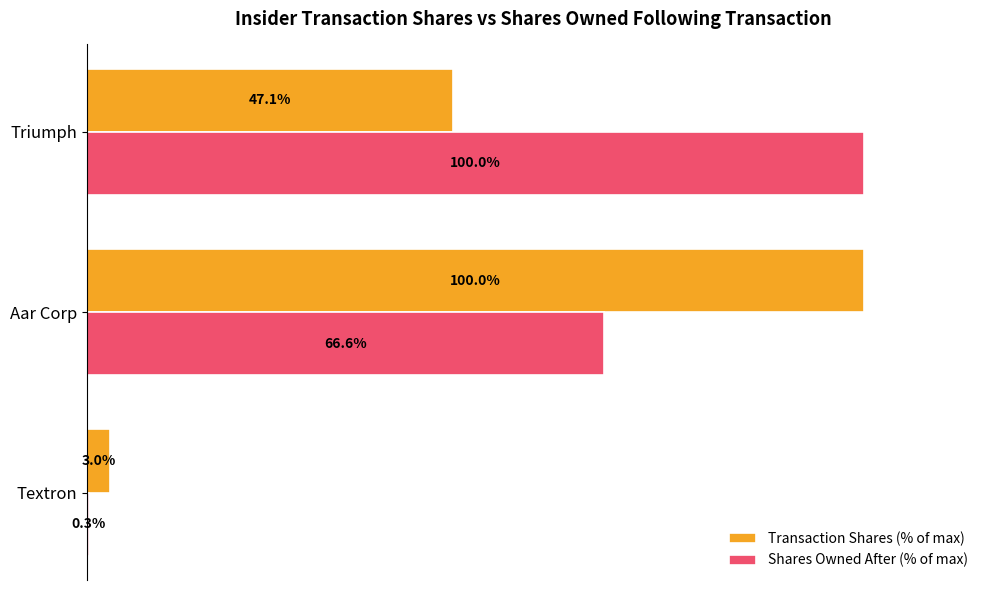

Which category has the highest value in the Shares Owned After (% of max) series?

Triumph